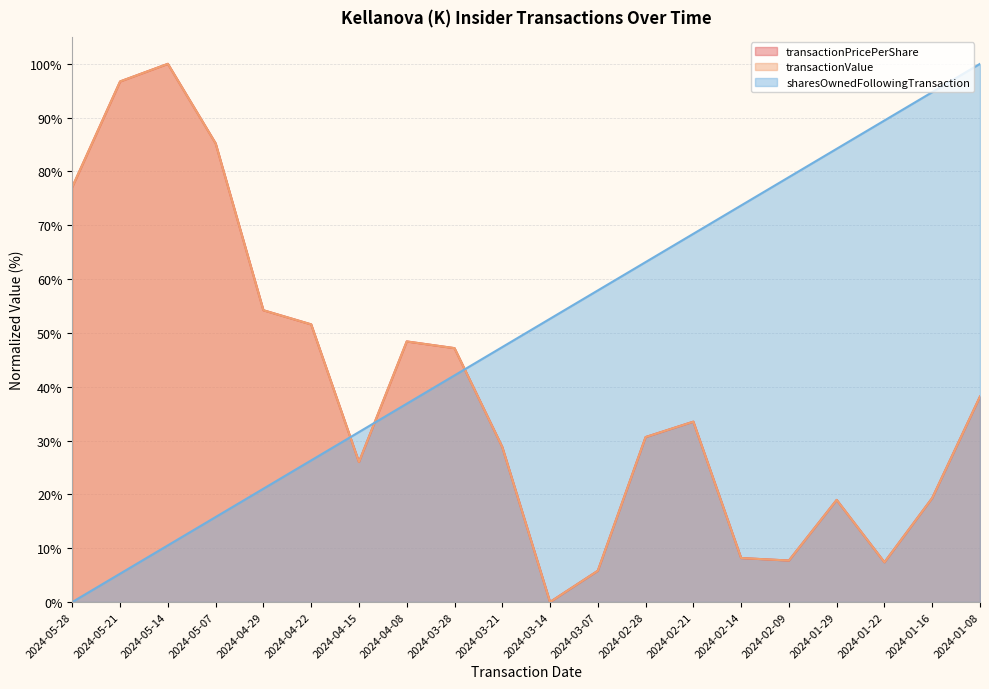

What is the label of the 4th point from the right?

2024-01-29